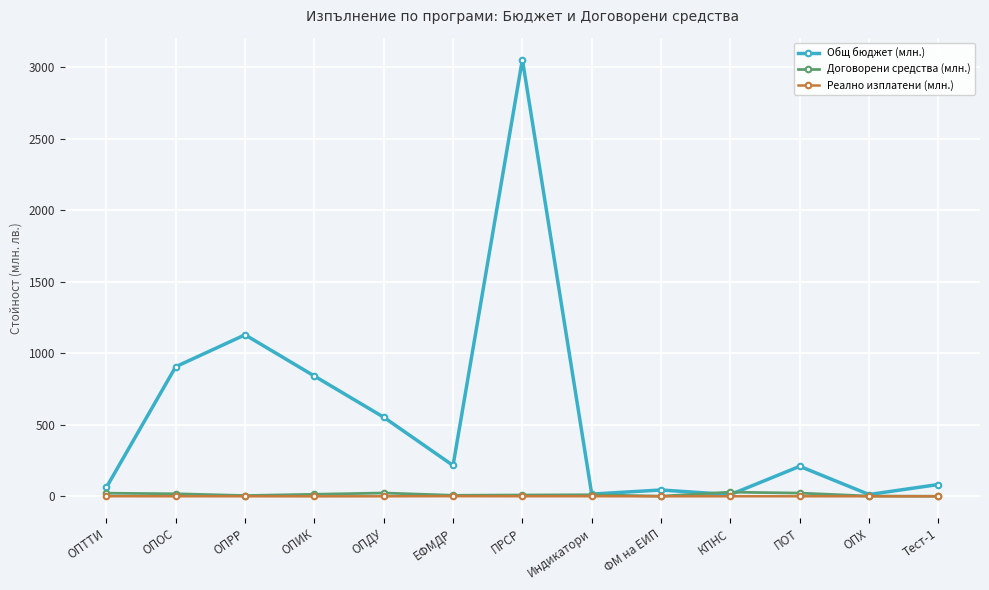

True or false: Договорени средства (млн.) has more than 0 interior local peaks.

True